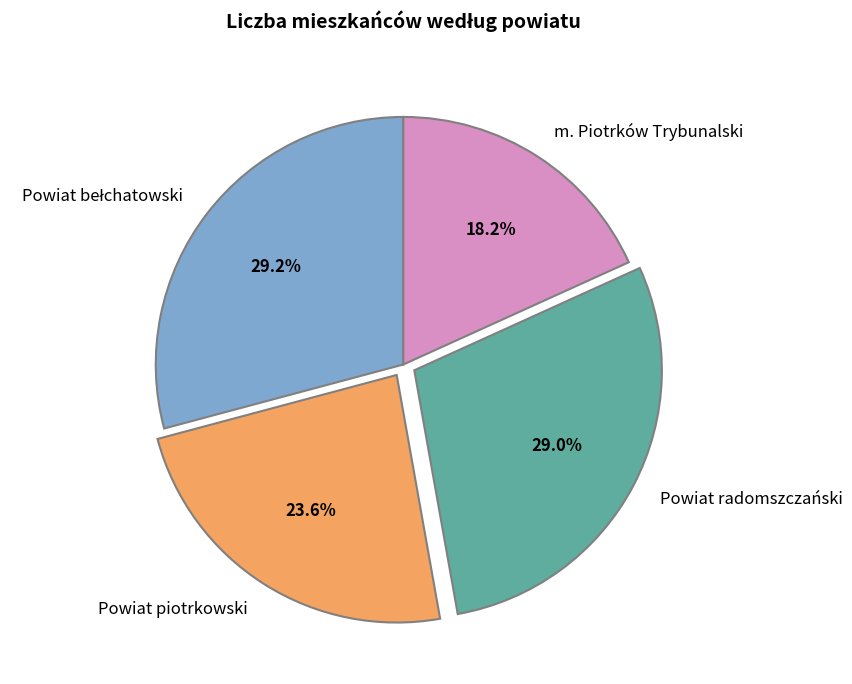

How many segments does this pie chart have?

4